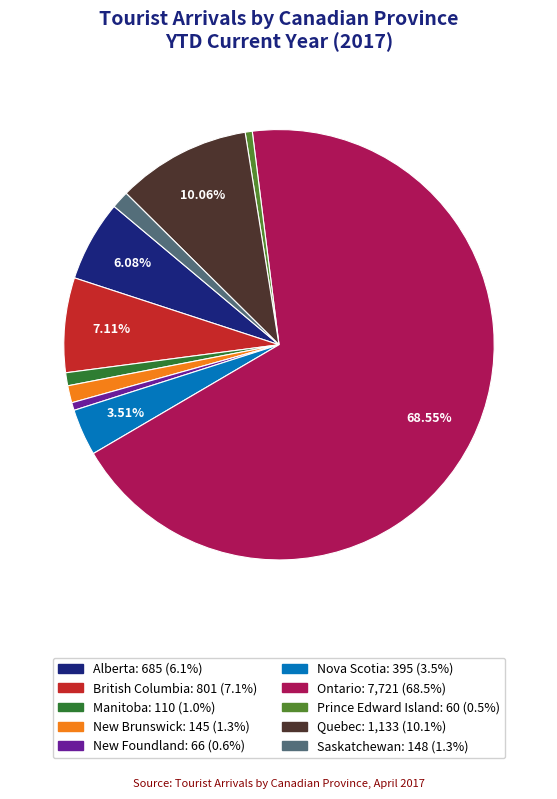

Is it true that British Columbia is 7% of the pie?

True